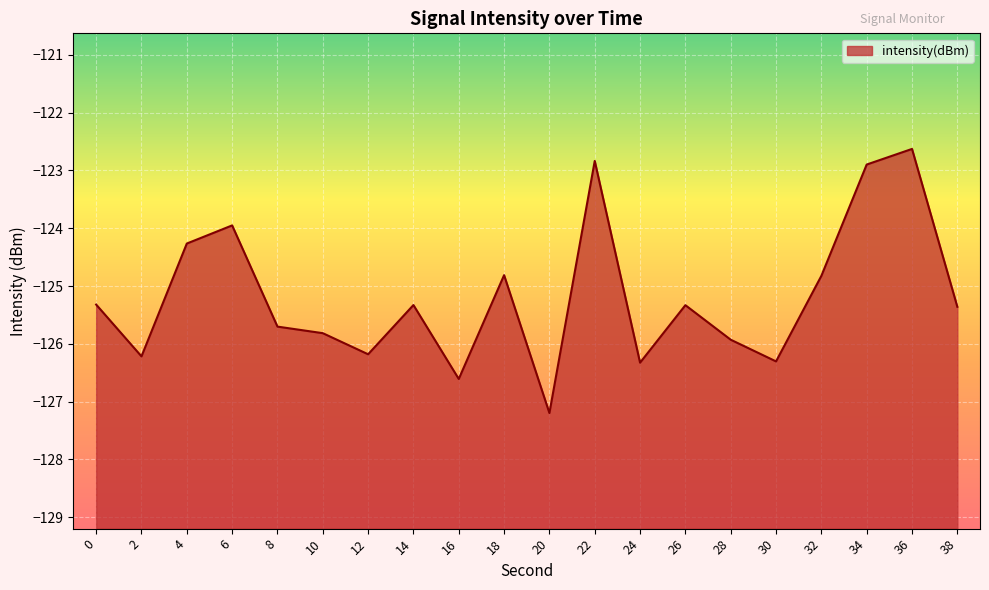

What is the approximate value at 38?

-125.4